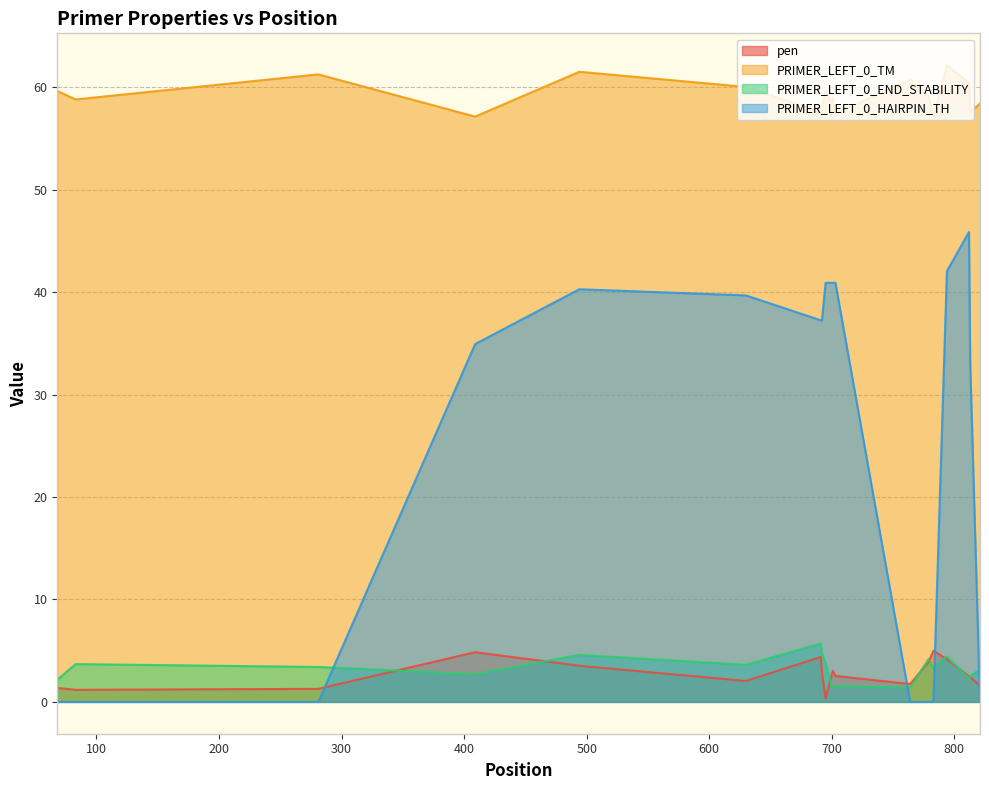

How many interior local peaks does the PRIMER_LEFT_0_END_STABILITY series have?

5